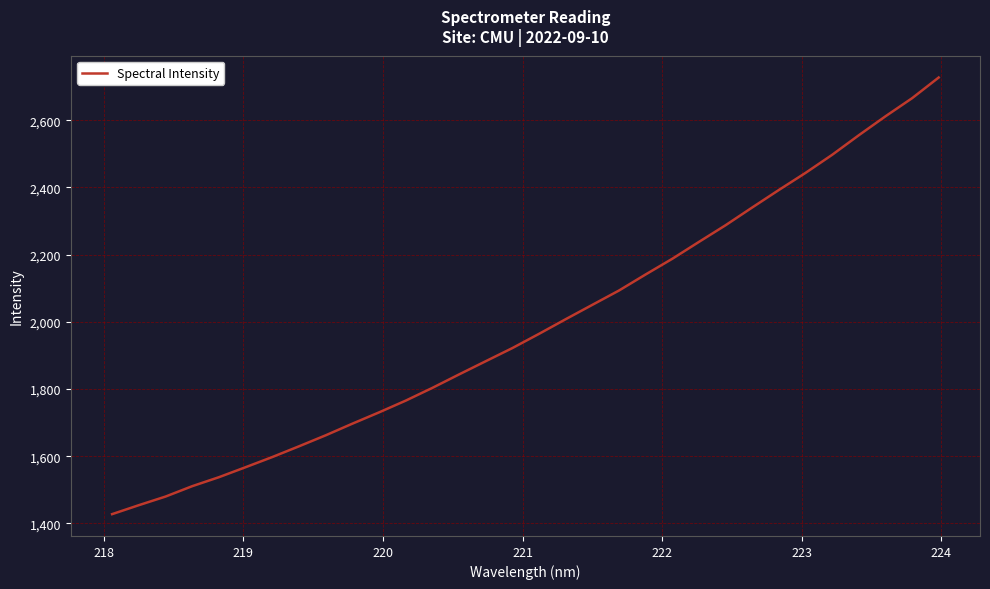

What is the smallest value displayed?

1427.7